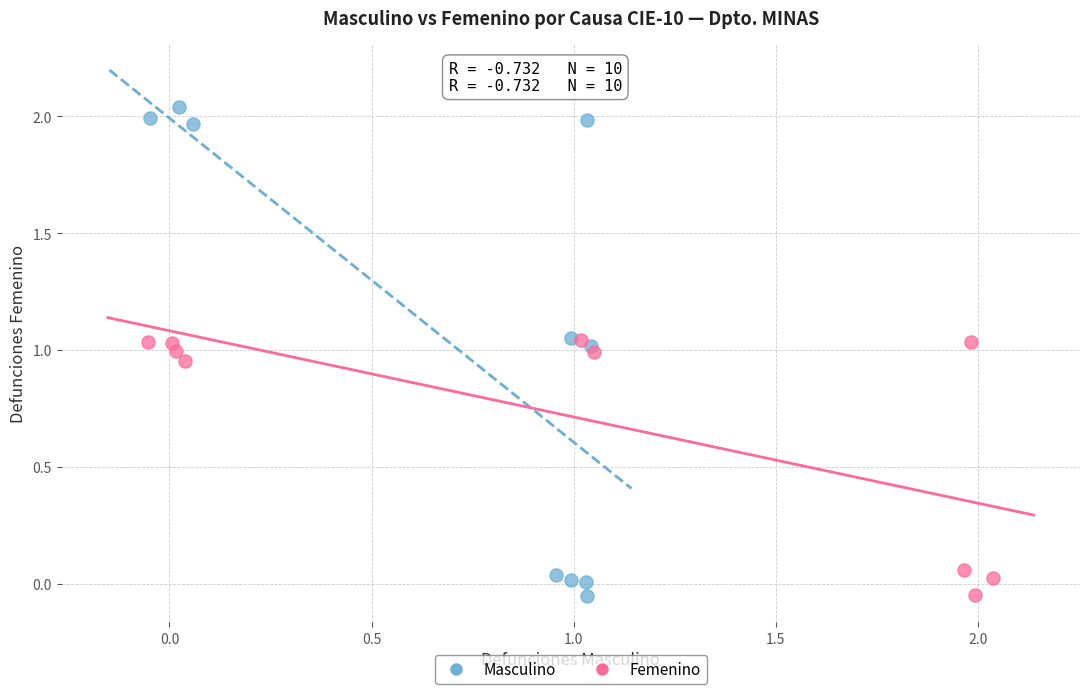

Which series has the widest spread of Y values?

Masculino